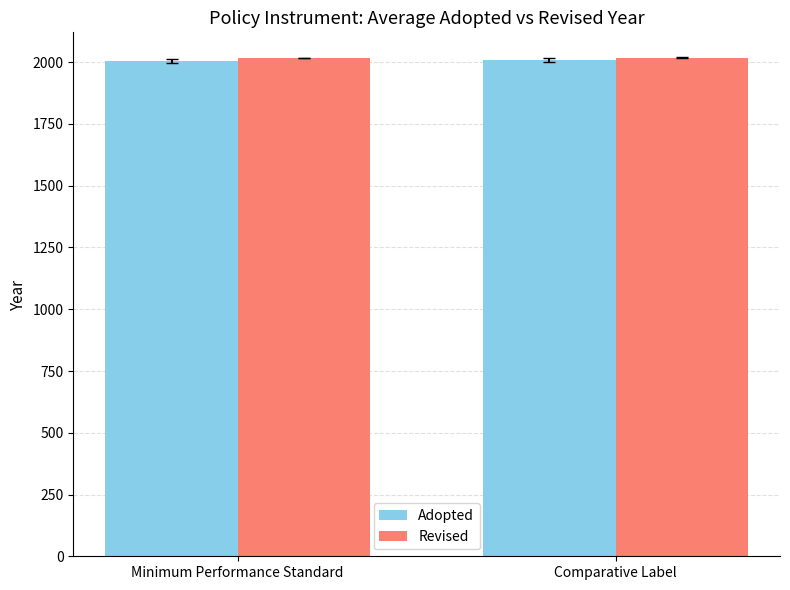

What are all the series names shown in the legend?

Adopted, Revised